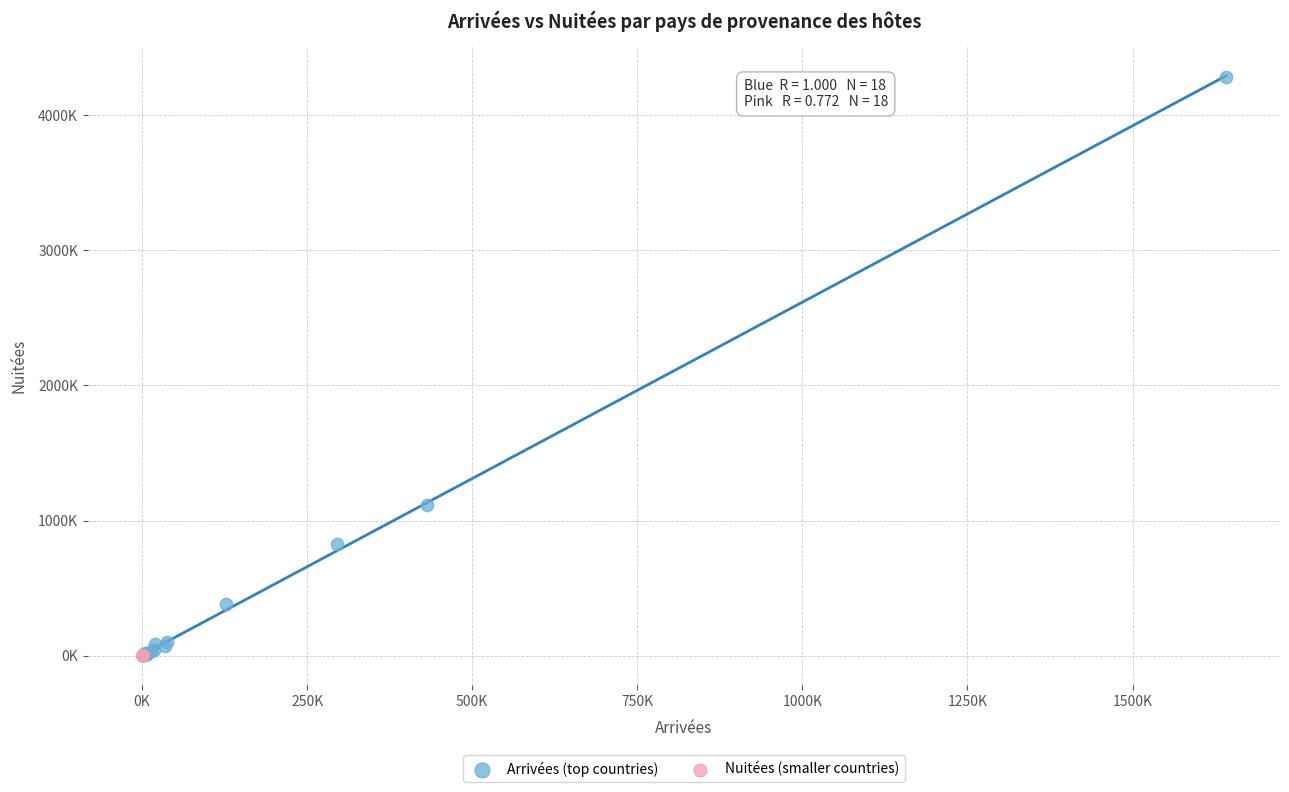

What are all the series names shown in the legend?

Arrivées (top countries), Nuitées (smaller countries)